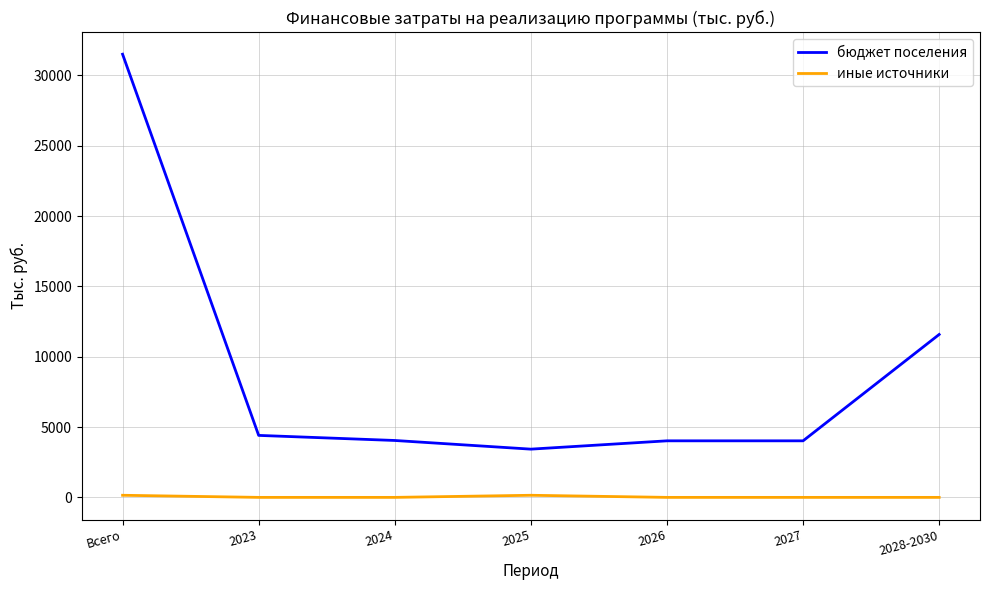

Does the chart have visible grid lines?

Yes